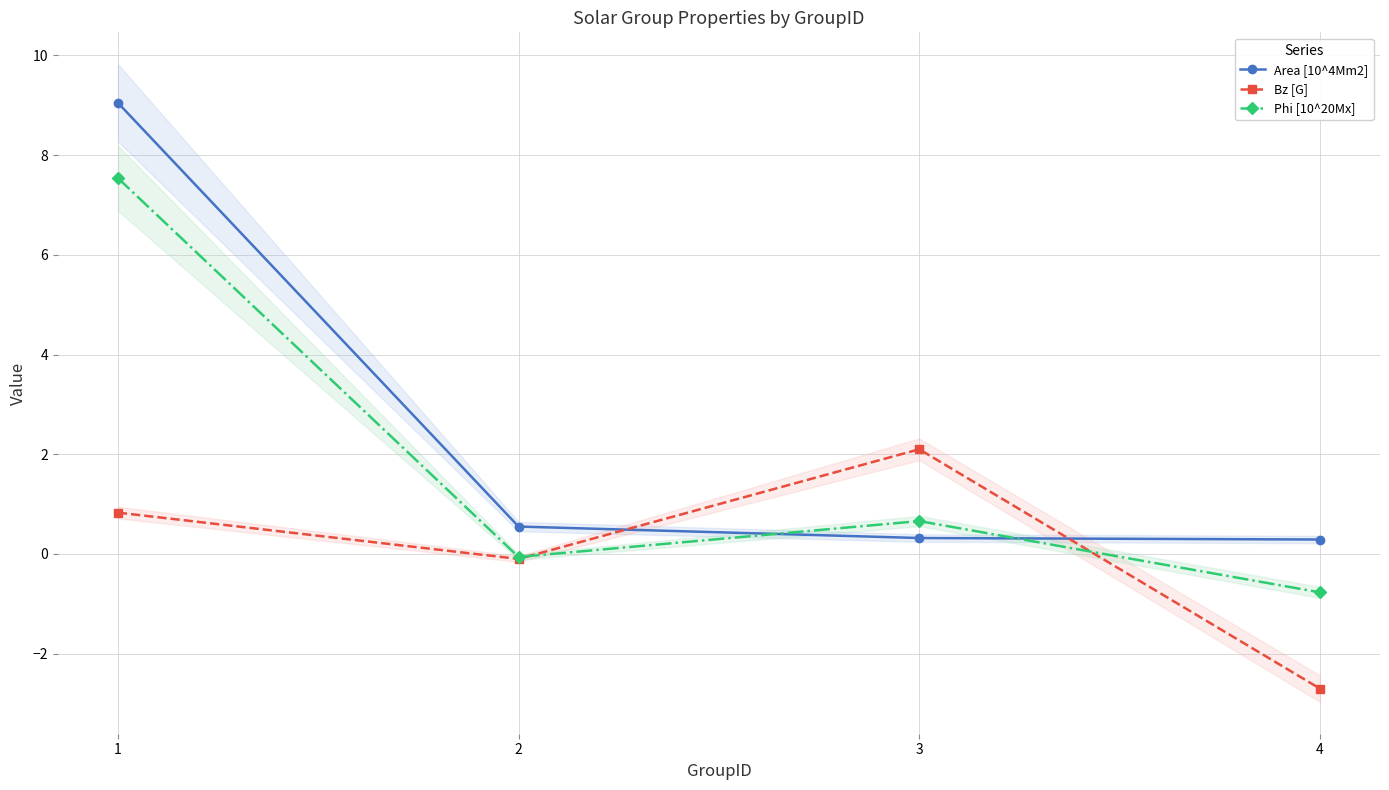

What are all the series names shown in the legend?

Area [10^4Mm2], Bz [G], Phi [10^20Mx]